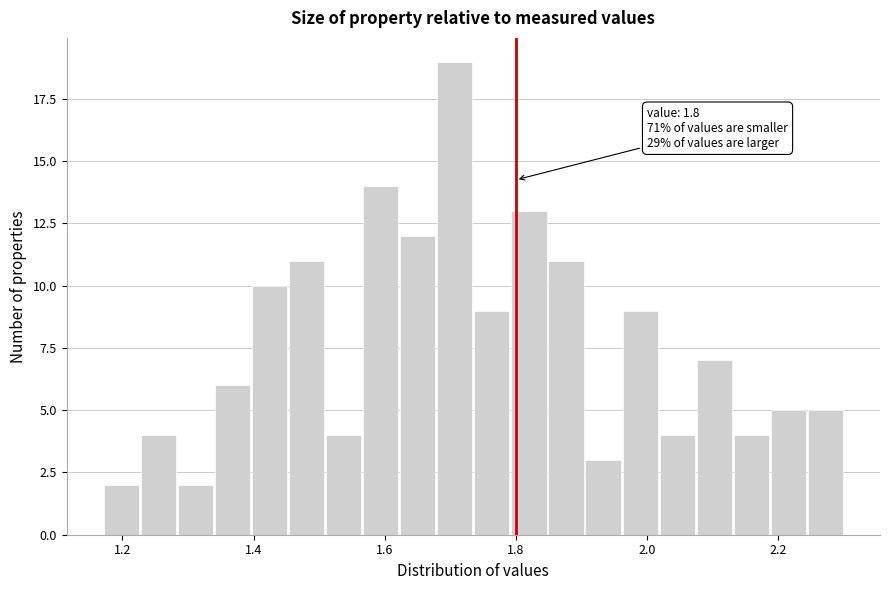

Read against the x-axis, roughly where is the centre of the tallest bar?

1.70